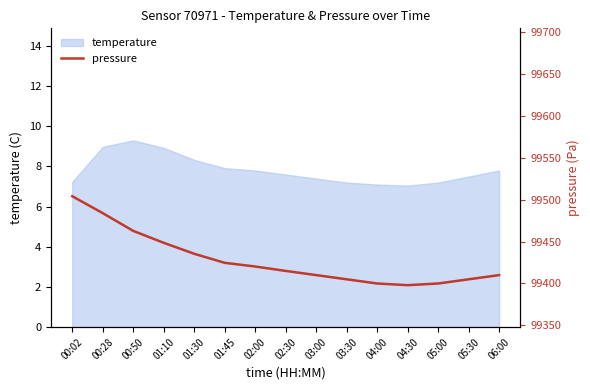

True or false: temperature has a value of 7.6 at 02:30.

True